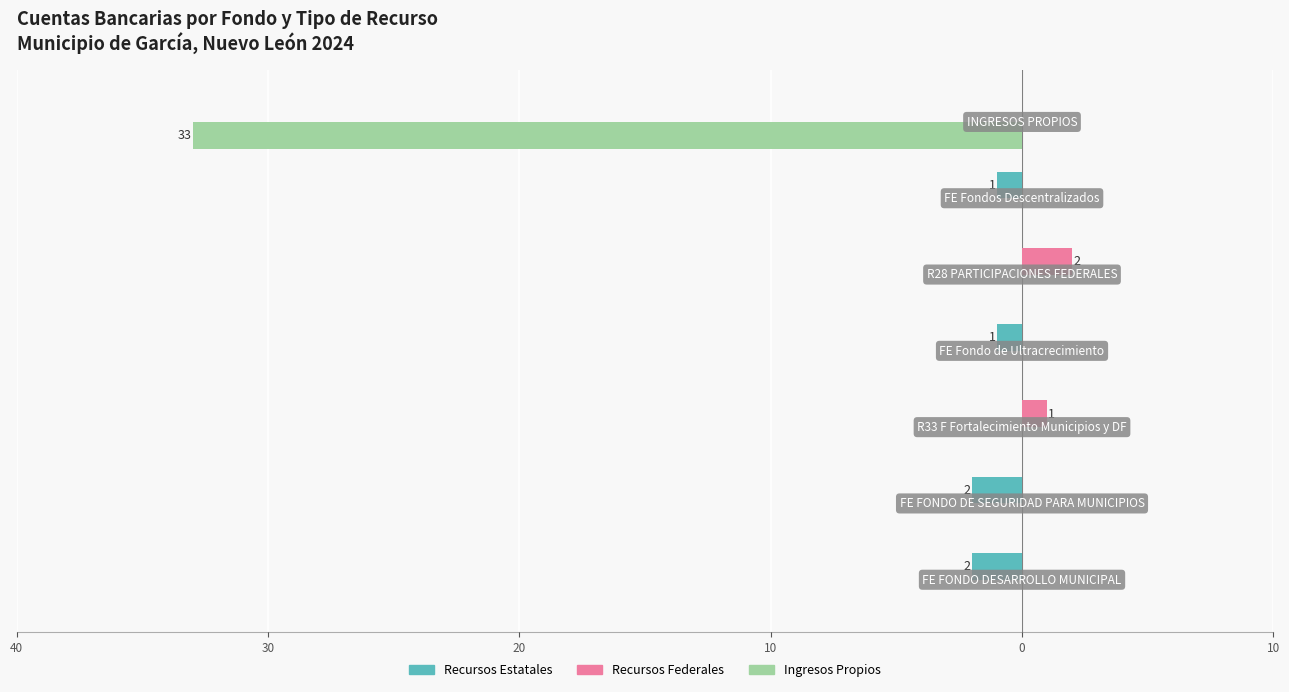

What is the sum of all Recursos Federales values?

3